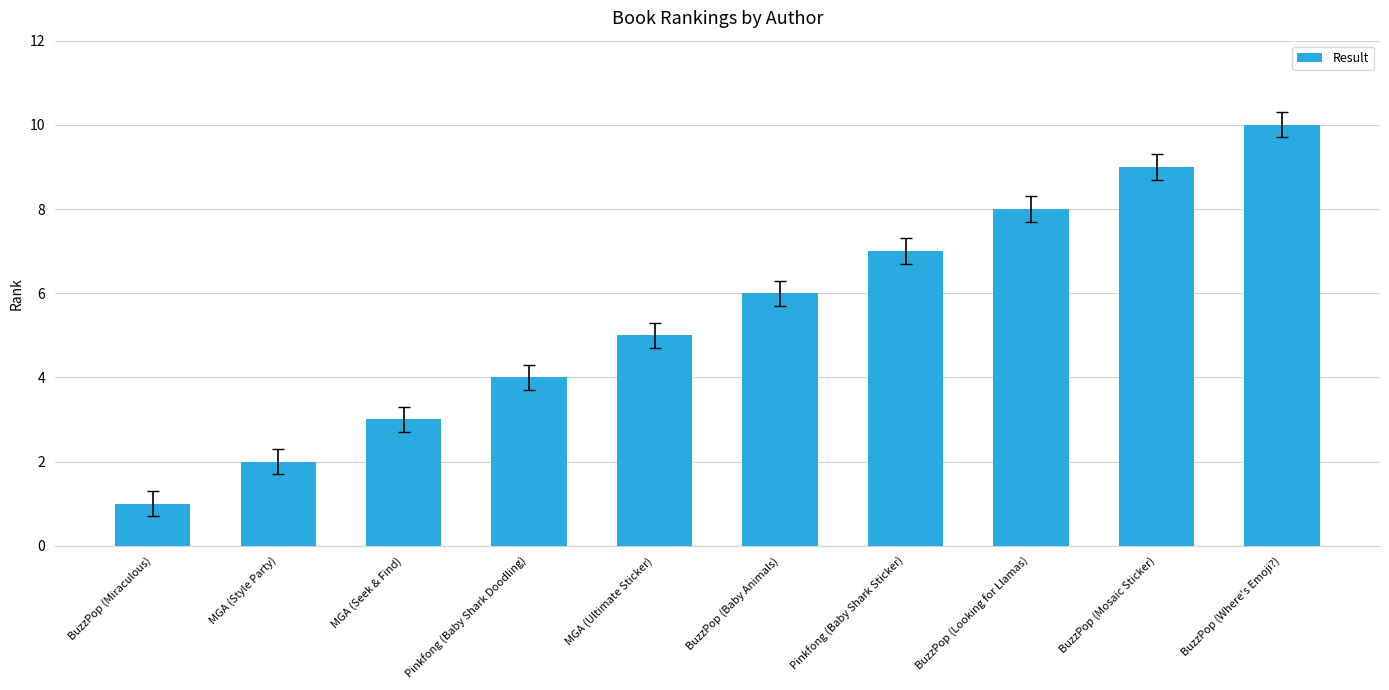

Reading left to right, list all the values displayed in this chart.

1	2	3	4	5	6	7	8	9	10